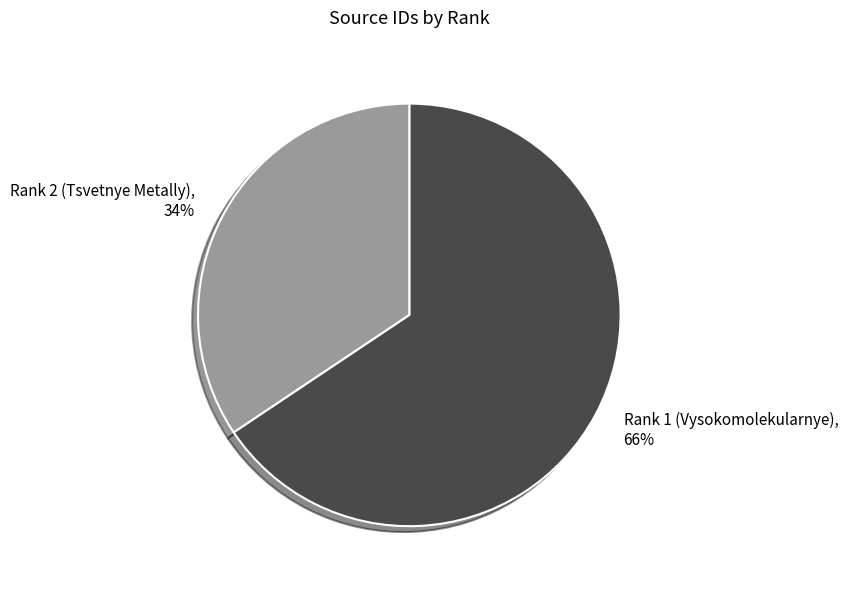

To the nearest percent, what portion does Rank 1 (Vysokomolekularnye) represent?

66%